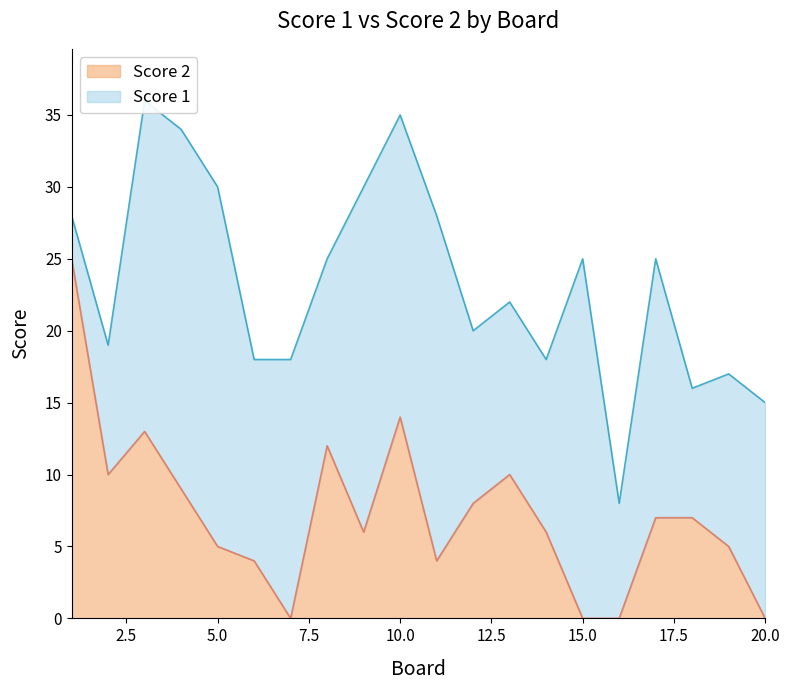

Rank the categories by value from highest to lowest.

1, 10, 3, 8, 2, 13, 4, 12, 17, 18, 9, 14, 5, 19, 6, 11, 7, 15, 16, 20